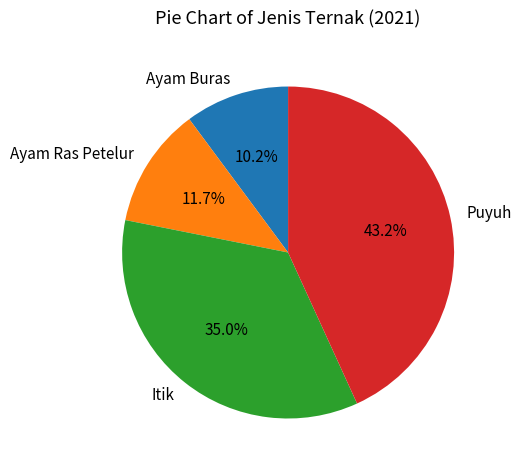

Approximately how many times larger is the value at Ayam Buras compared to Itik?

0.3